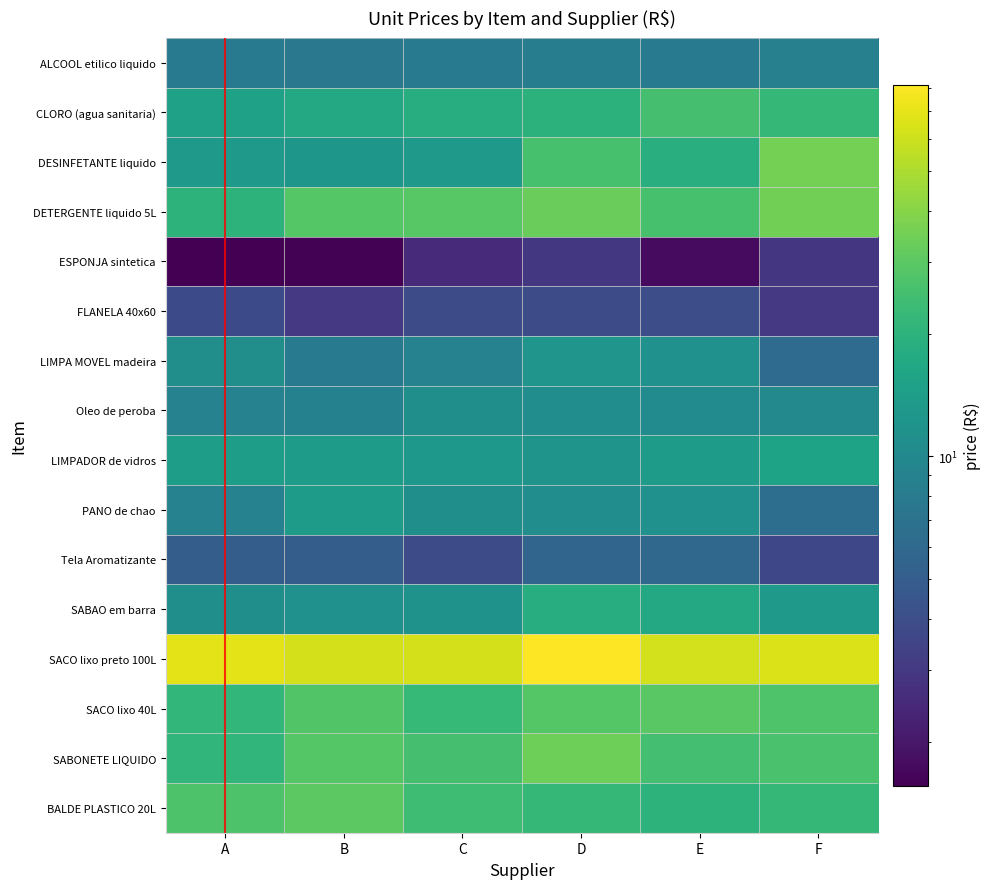

What is the total value across all series at B?

281.6